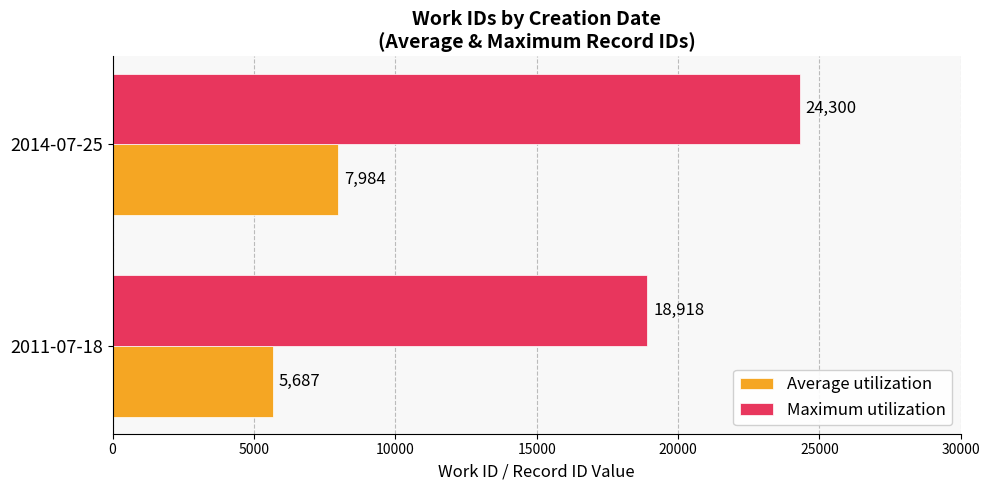

List the series in order of their peak value, highest first.

Maximum utilization, Average utilization